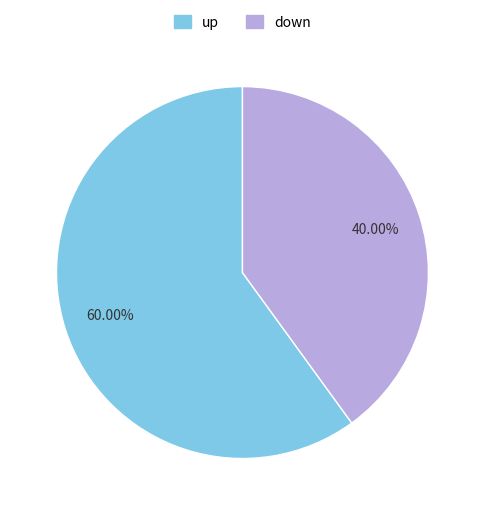

To the nearest percent, what is the combined percentage of up and down?

100%